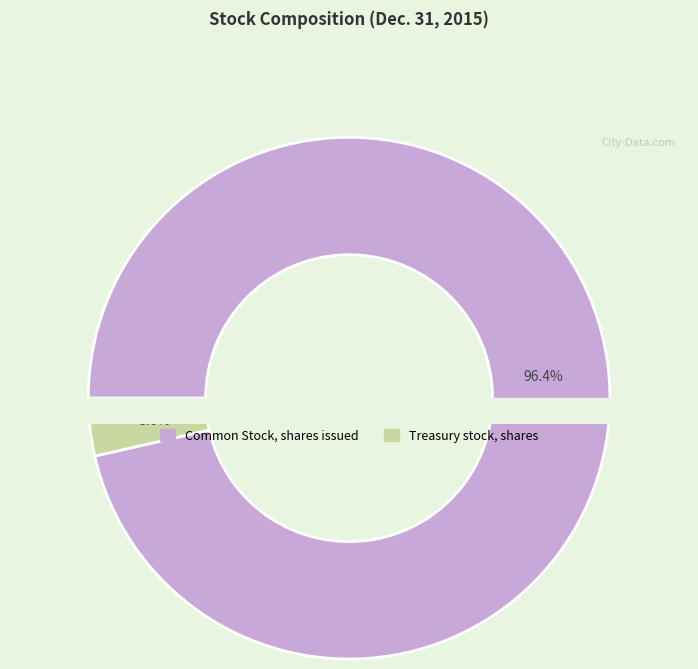

To the nearest percent, what portion does Common Stock, shares issued represent?

96%